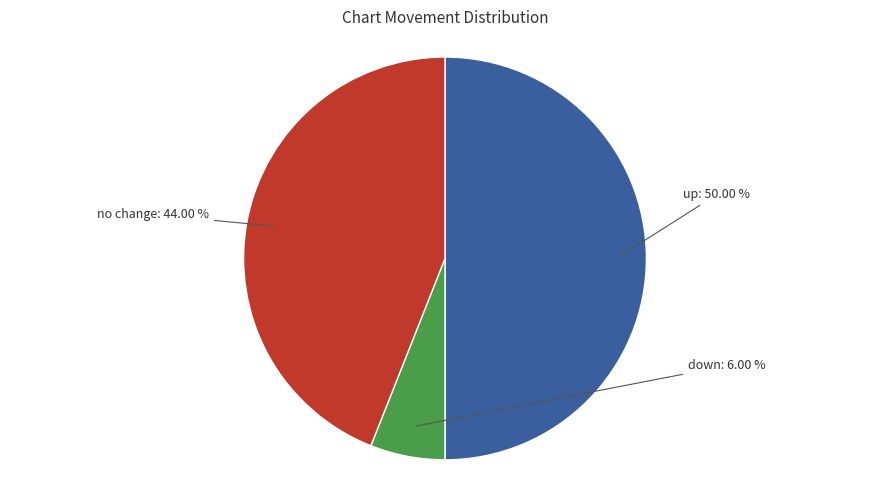

Count the number of slices in the pie.

3